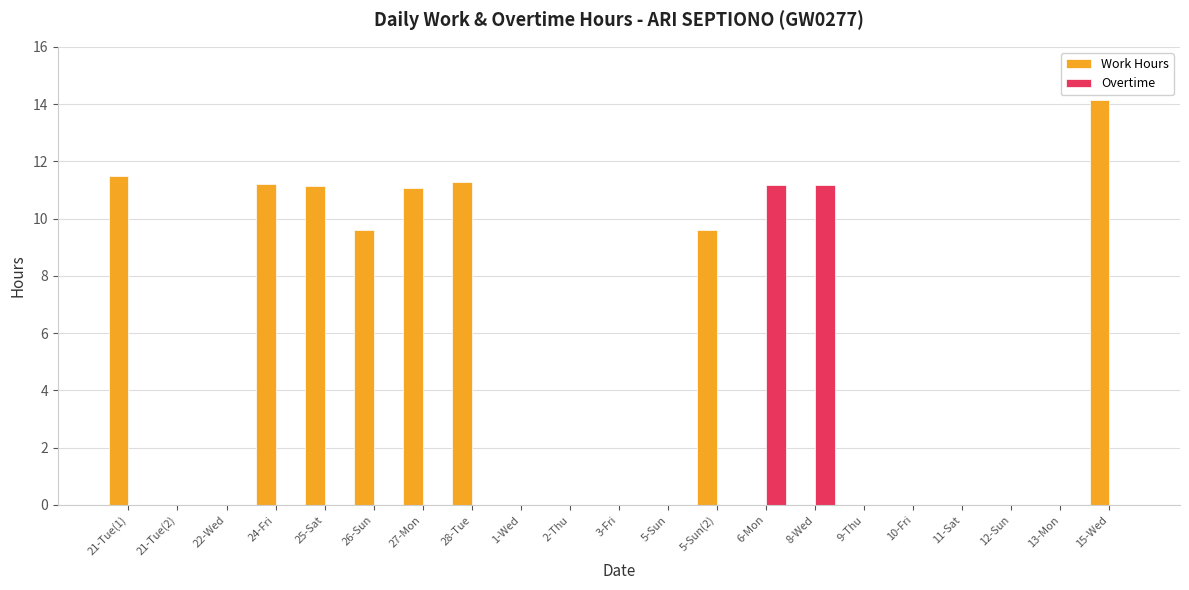

What is the highest value of the Work Hours series?

14.2